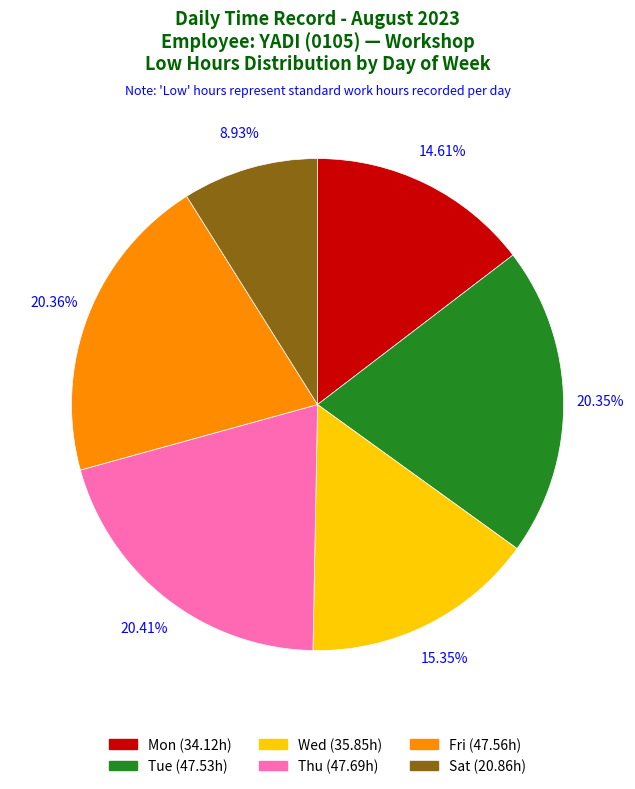

What is the ratio of the value at Thu (47.69h) to the value at Mon (34.12h)?

1.4